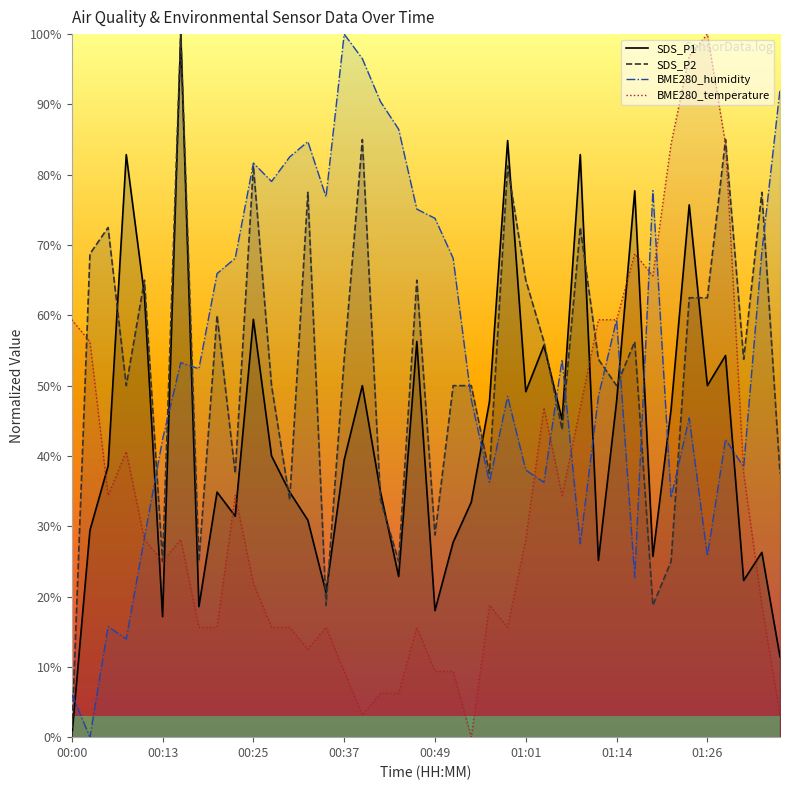

The value of SDS_P2 at 01:01 is 116.5. True or false?

False